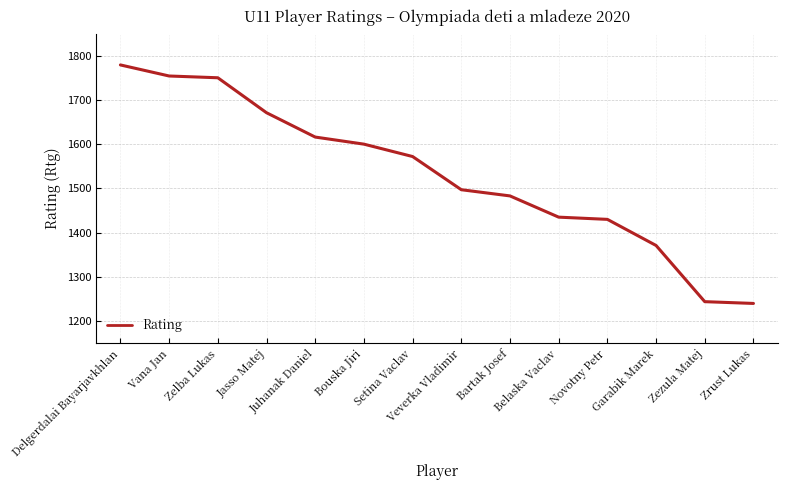

Between Bartak Josef and Bouska Jiri, which is larger?

Bouska Jiri